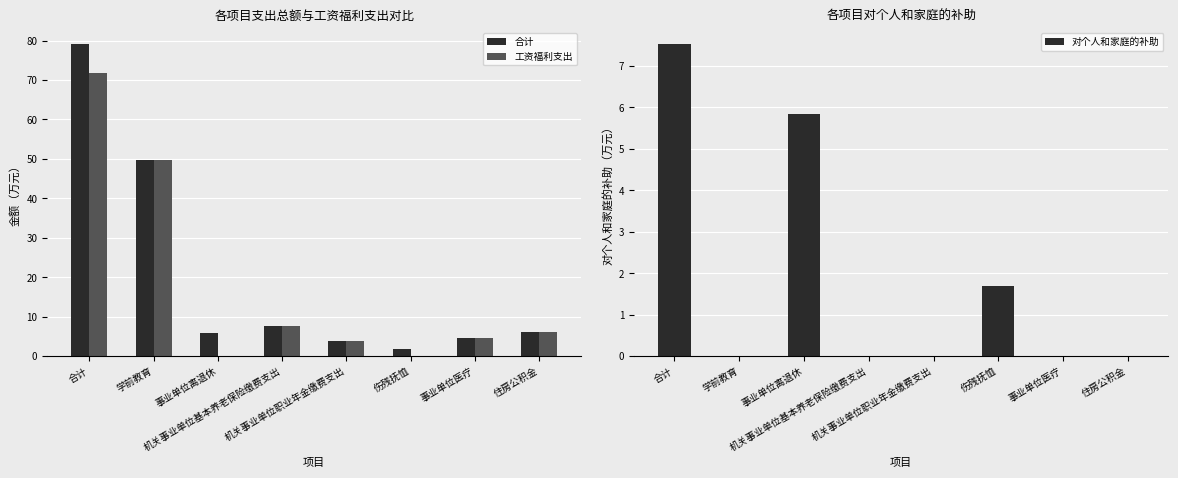

Count the 对个人和家庭的补助 values in the range 0 to 5.

6